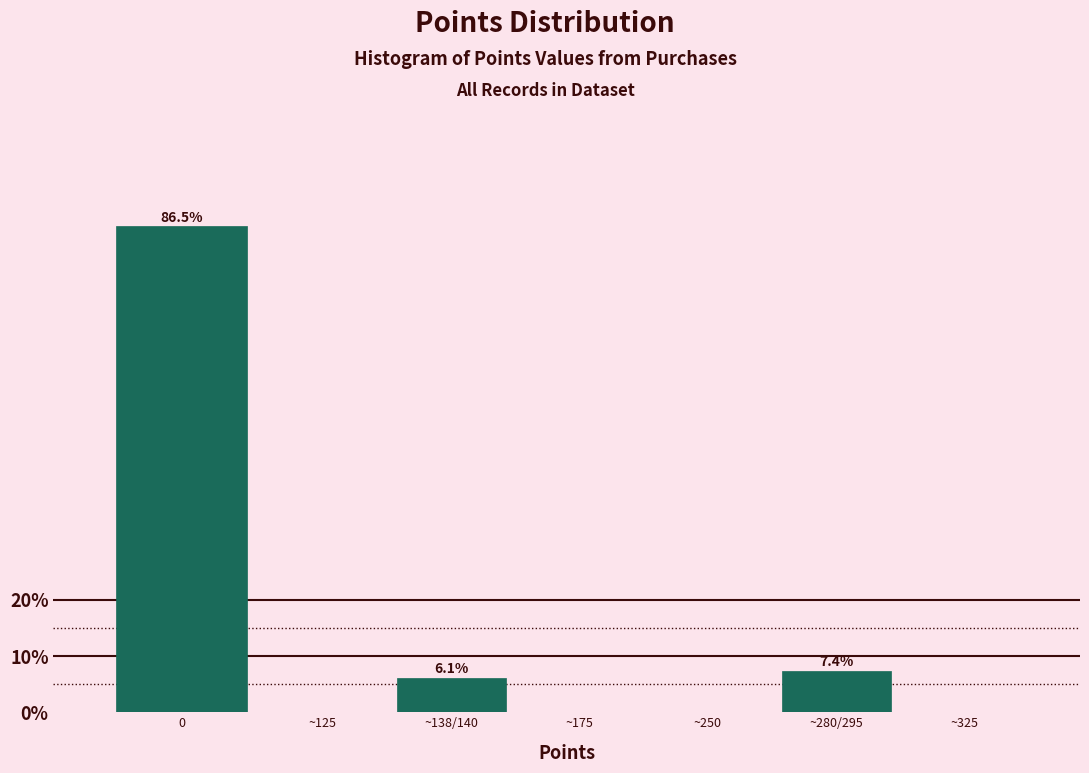

Reading left to right, extract all data points from this chart.

0=86.5	~125=0.0	~138/140=6.1	~175=0.0	~250=0.0	~280/295=7.4	~325=0.0